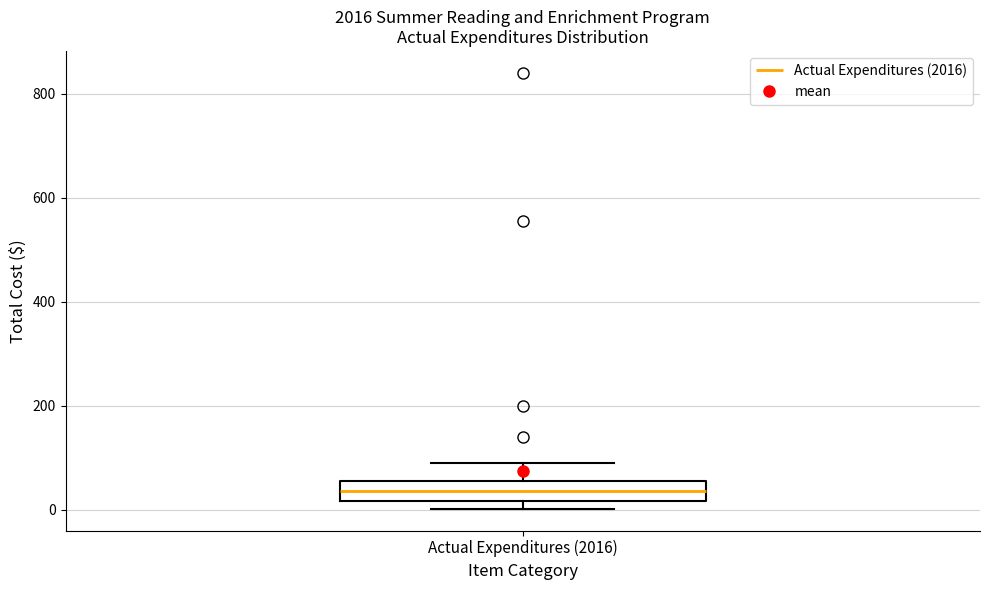

Where does the upper whisker of the box for Actual Expenditures (2016) end on the y-axis? The values are not printed on the chart, so give them approximately, as read against the axis.

80